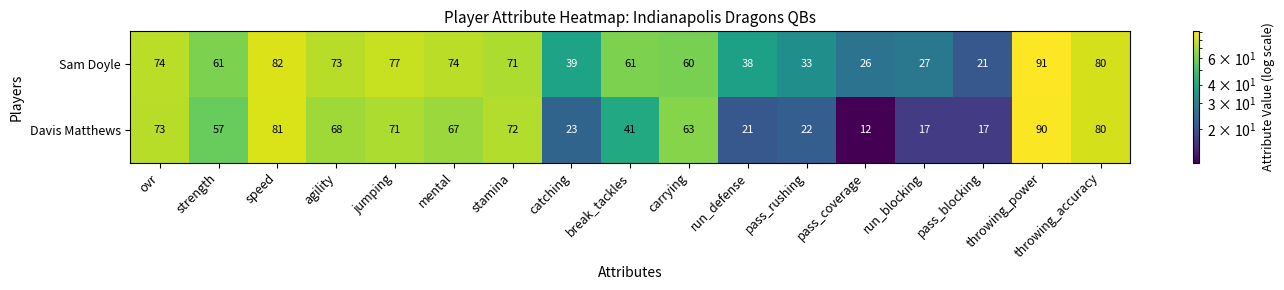

At carrying, list the series in order from largest to smallest.

Davis Matthews, Sam Doyle